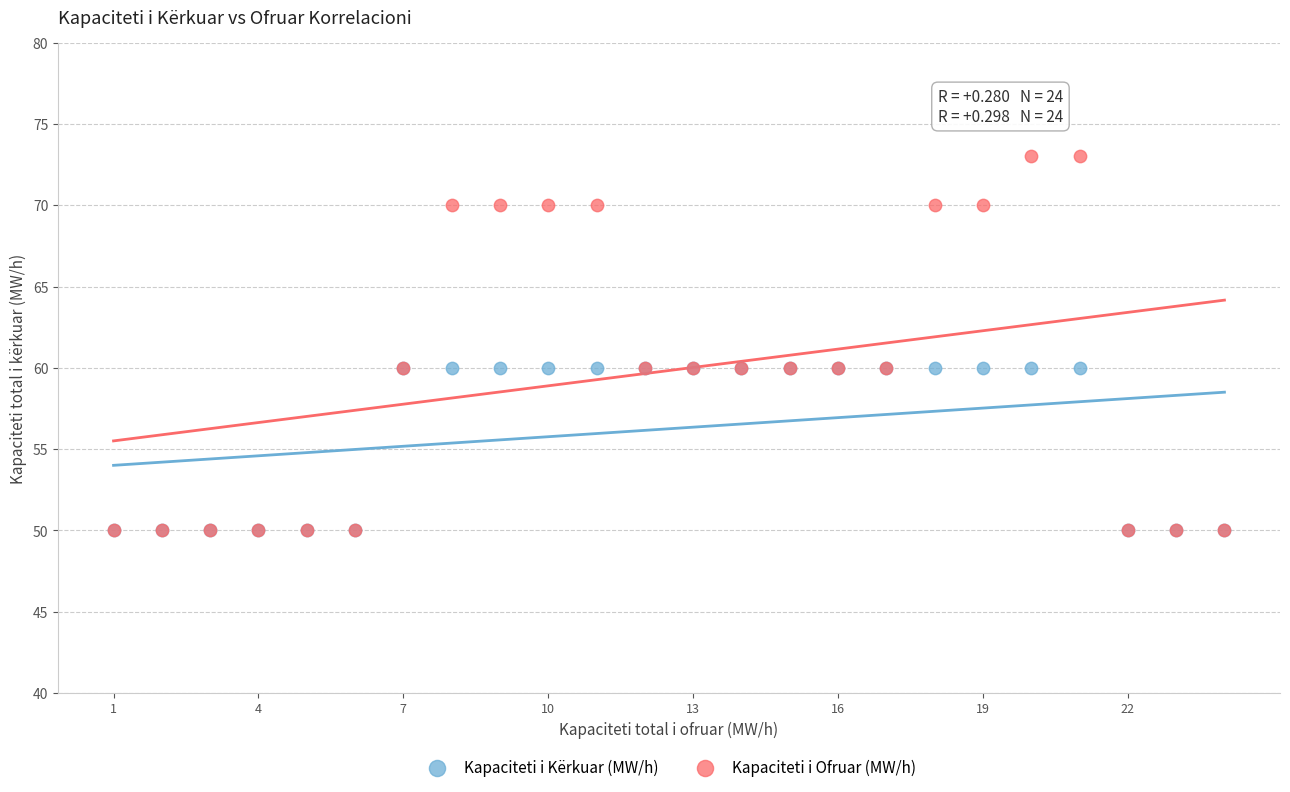

Which series has the largest Y range (max minus min)?

Kapaciteti i Ofruar (MW/h)